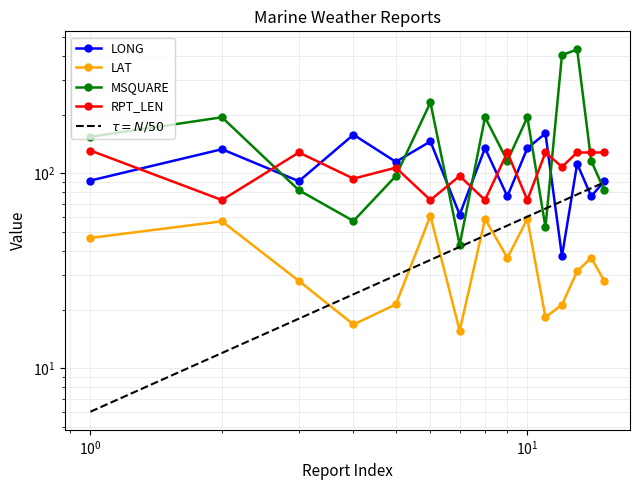

How many series are shown in this chart?

5